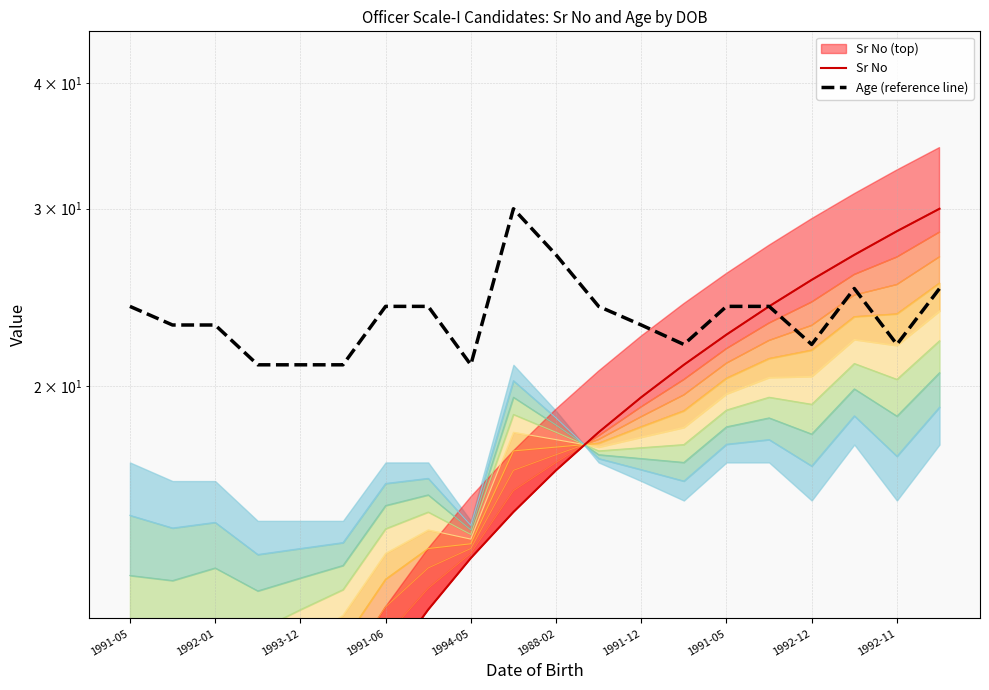

True or false: Age (reference line) has a value of 16.6 at 19.

False